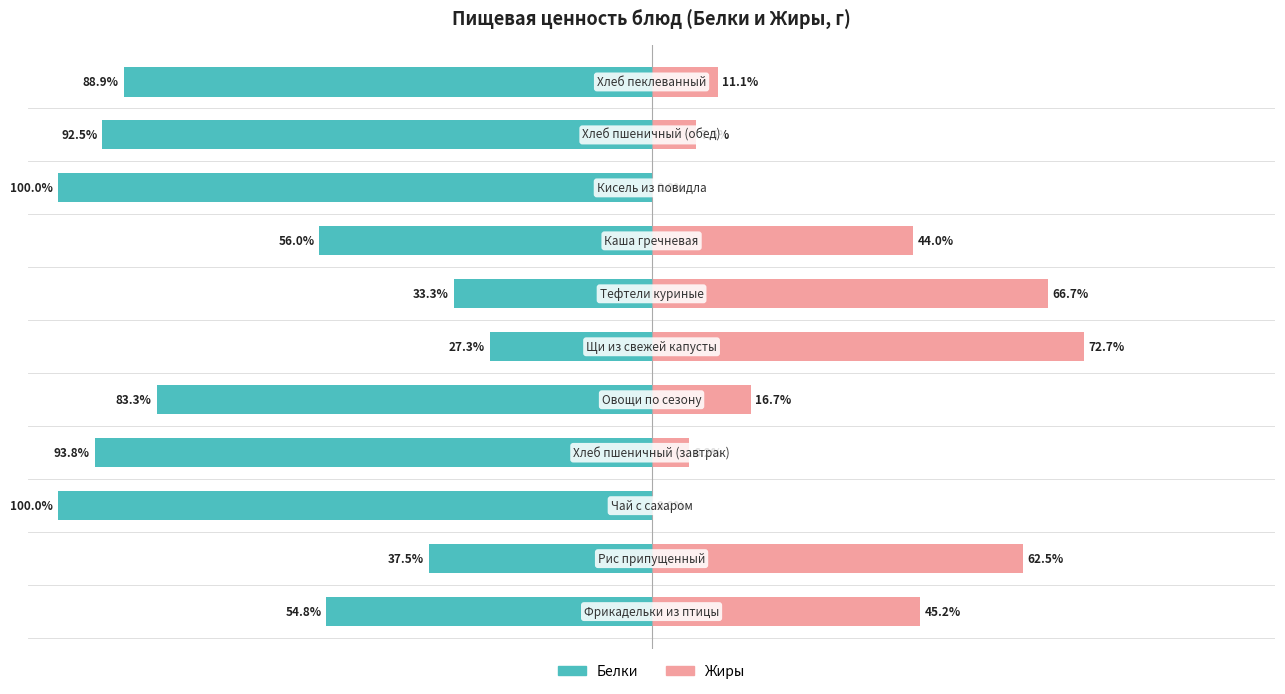

What is the difference between the maximum and minimum values in the Жиры series?

72.7